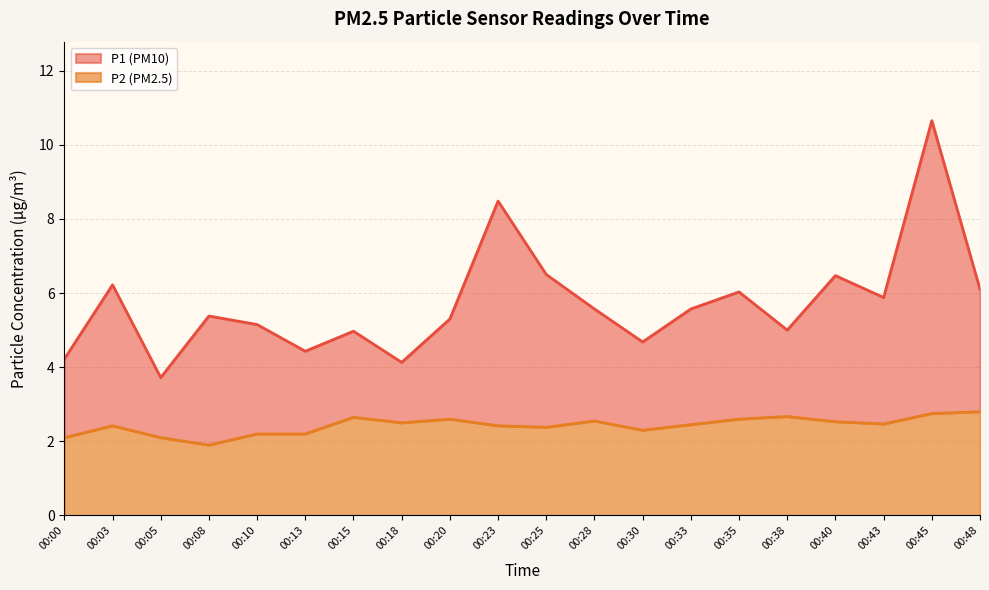

True or false: P1 has more than 2 points higher than both neighbors.

True